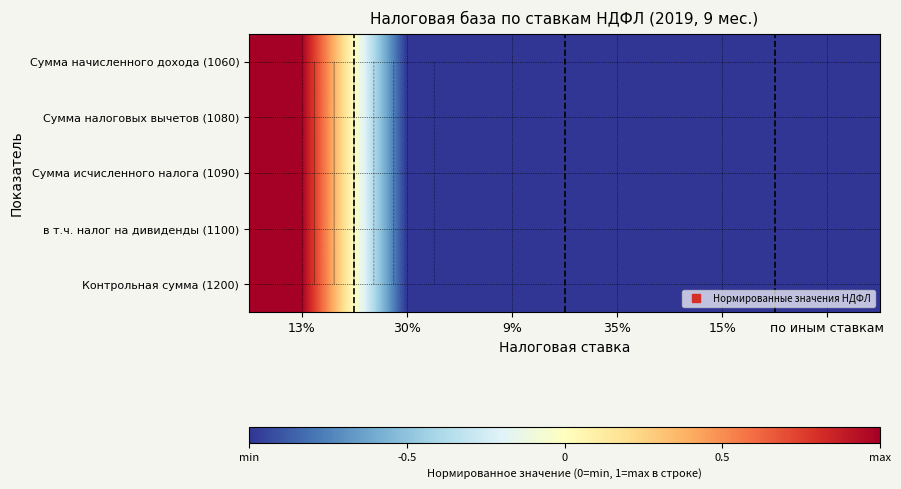

Which has a higher value, 35% or 9%?

35%